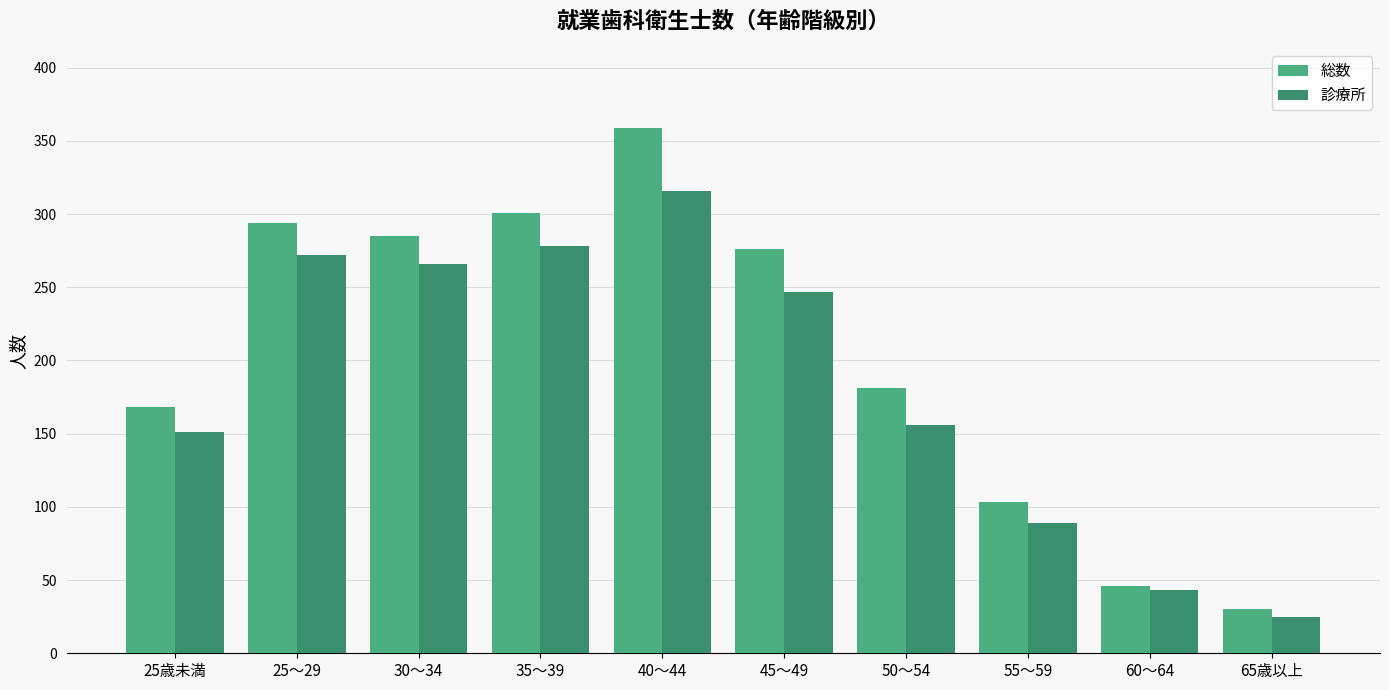

Is the value of 総数 at 45～49 greater than the value of 診療所 at 25～29?

Yes